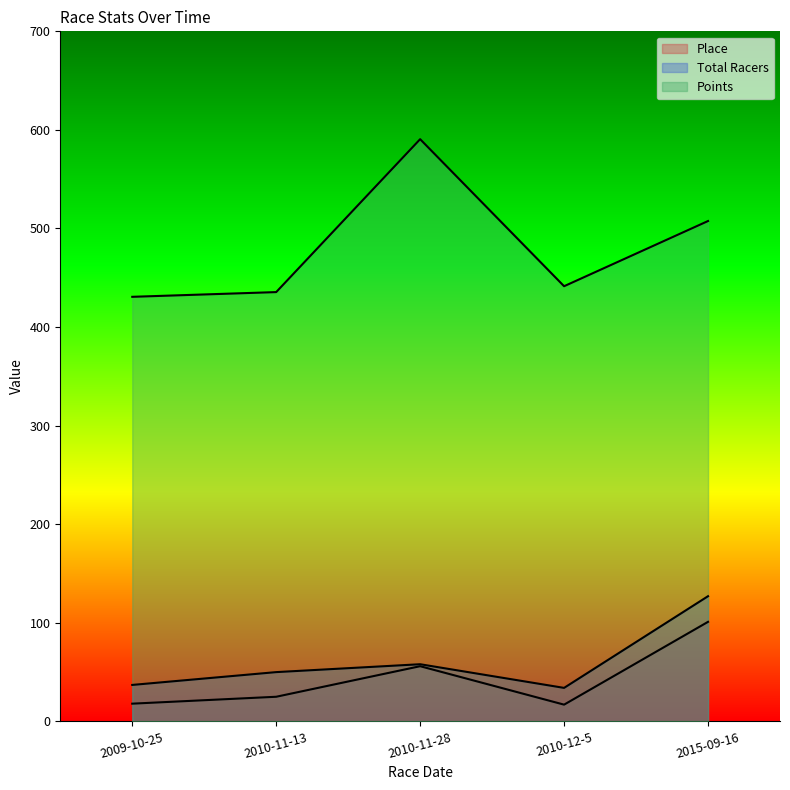

Is the value of Place at 2015-09-16 greater than the value of Points at 2009-10-25?

No